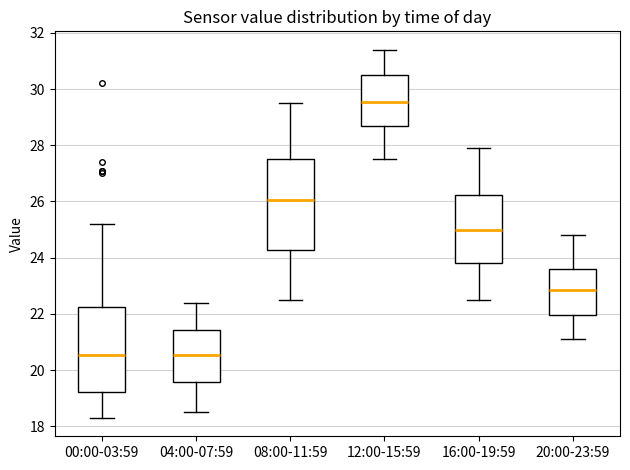

Where is the lower edge of the box for 04:00-07:59 on the y-axis? The values are not printed on the chart, so give them approximately, as read against the axis.

19.6